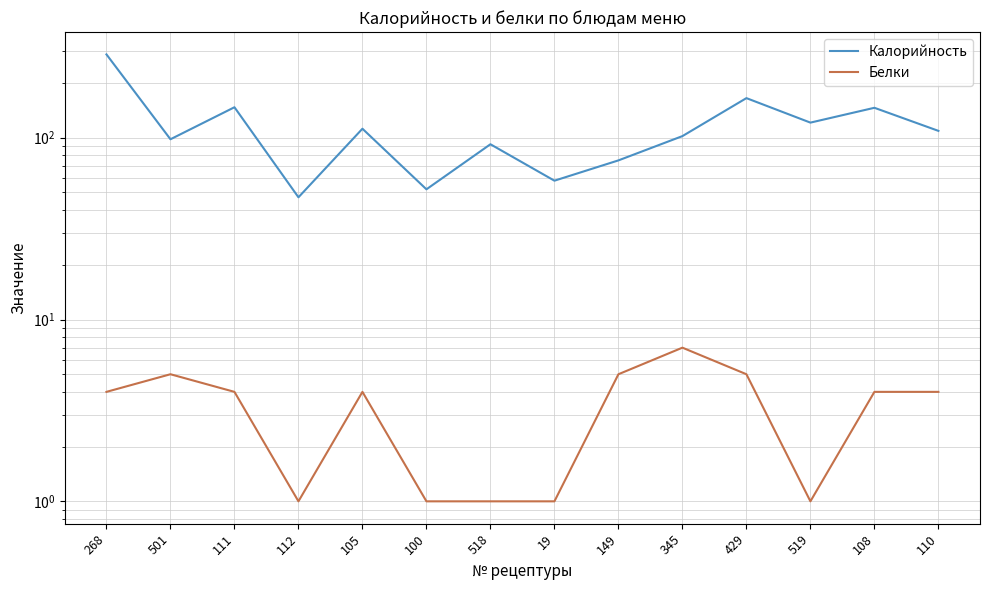

The value of Калорийность at 429 is 115. True or false?

False